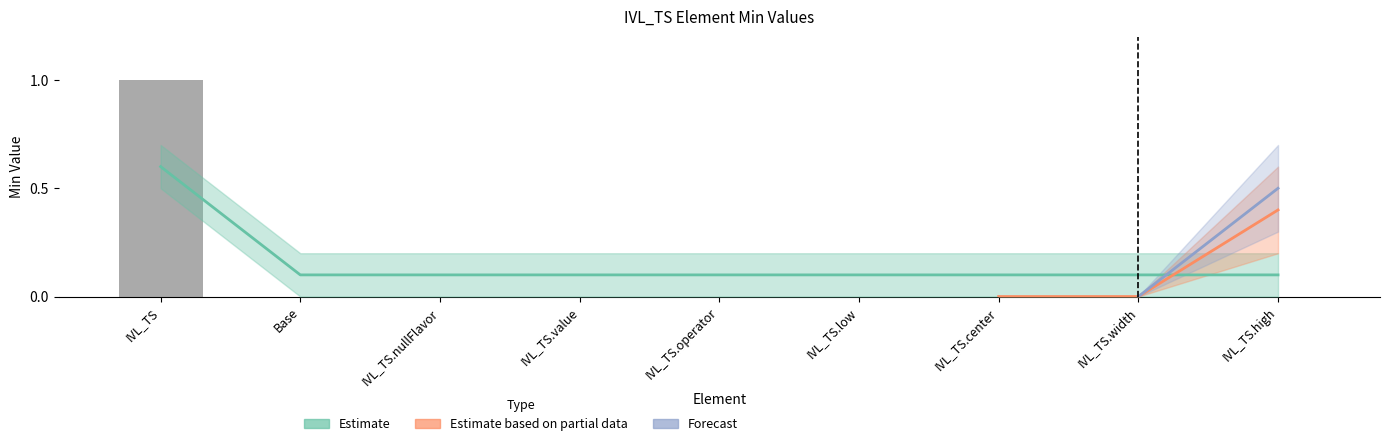

How many categories are shown in the chart?

9